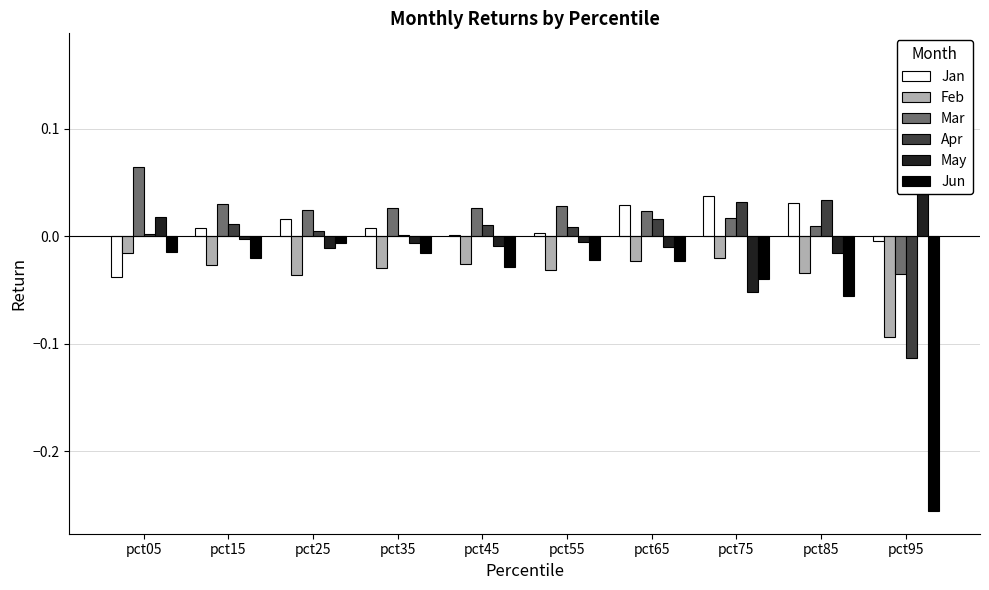

How many groups of bars are there?

10